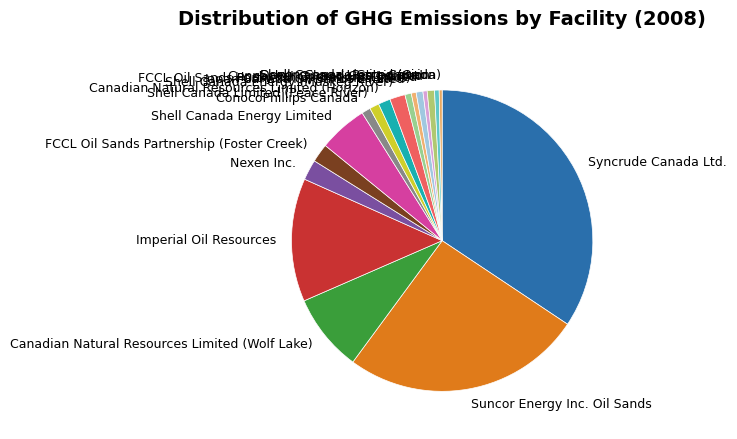

Do Husky Oil Operations Limited and Petro-Canada together represent more than half of the pie?

No